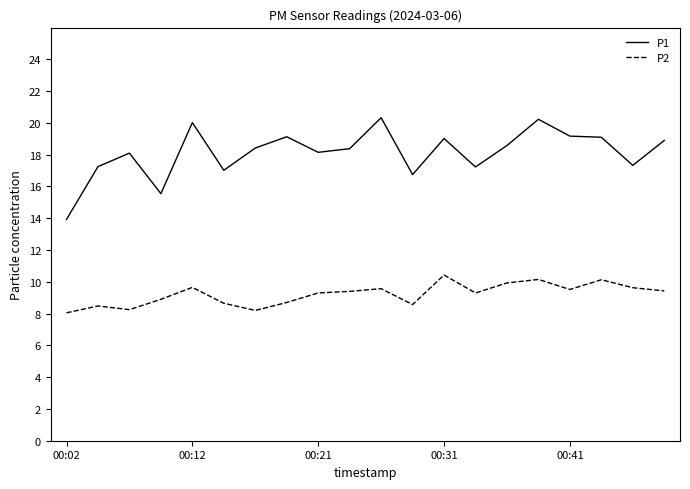

Which series has the largest total across all categories?

P1